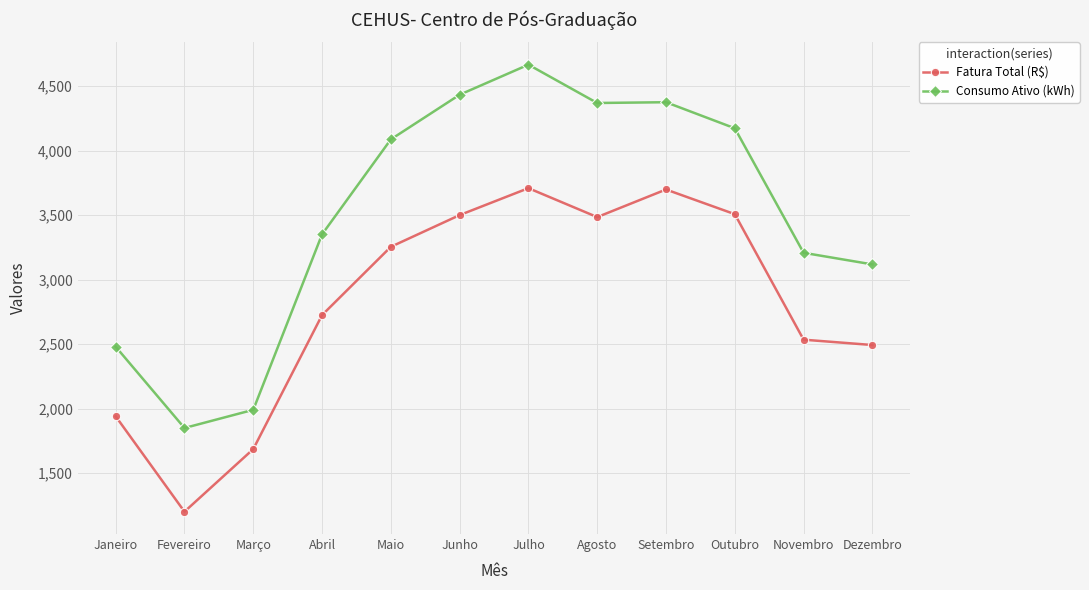

What is the total value across all series at Junho?

7933.1